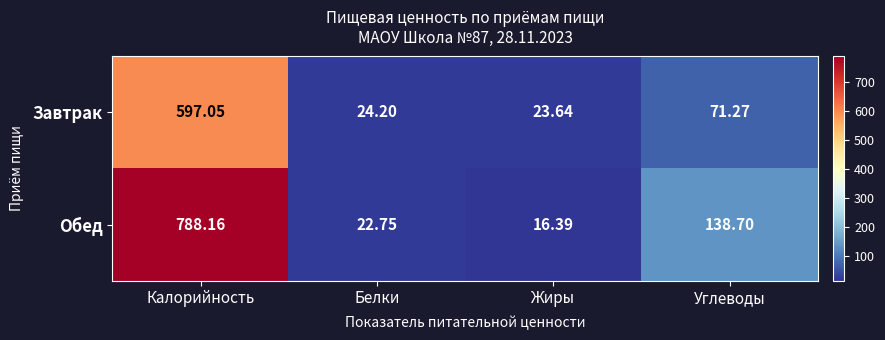

At which label is Завтрак closest to 310?

Углеводы